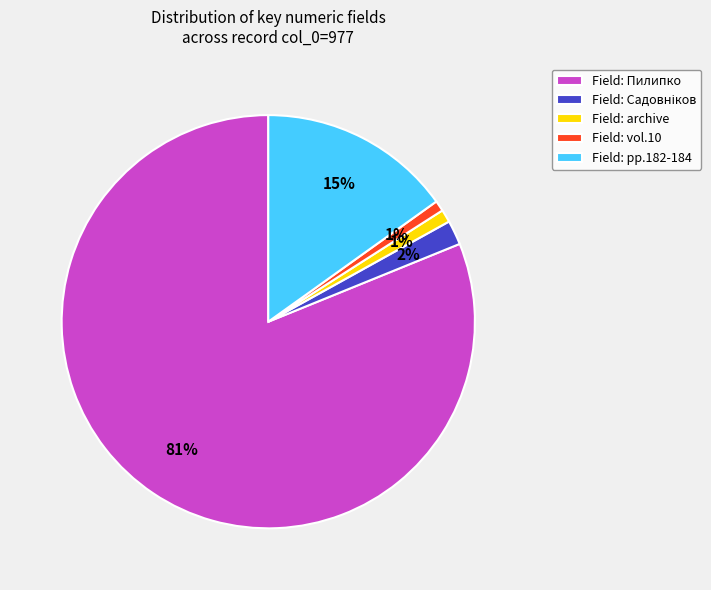

What is the largest slice in the pie chart?

Field: Пилипко